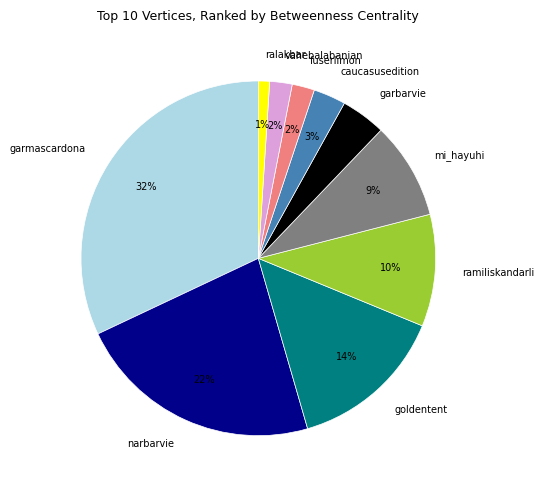

To the nearest percent, what is the difference between the largest and smallest slice percentages?

31%